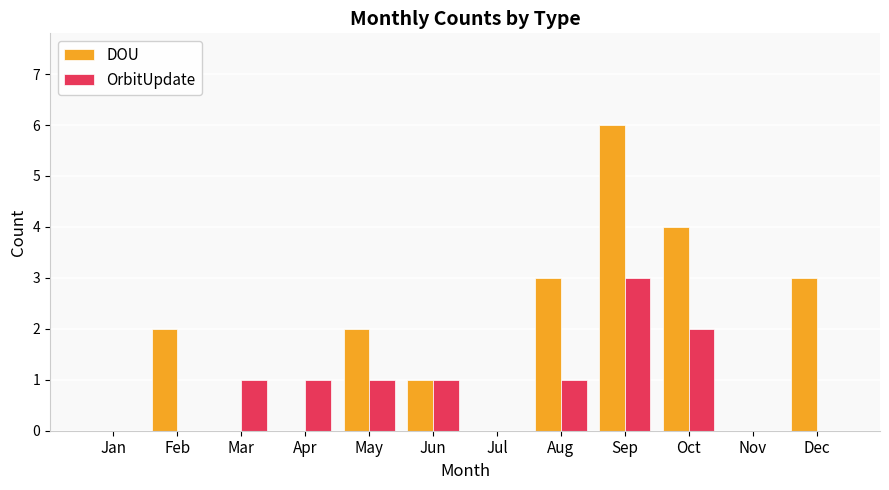

What is the greatest value displayed?

6